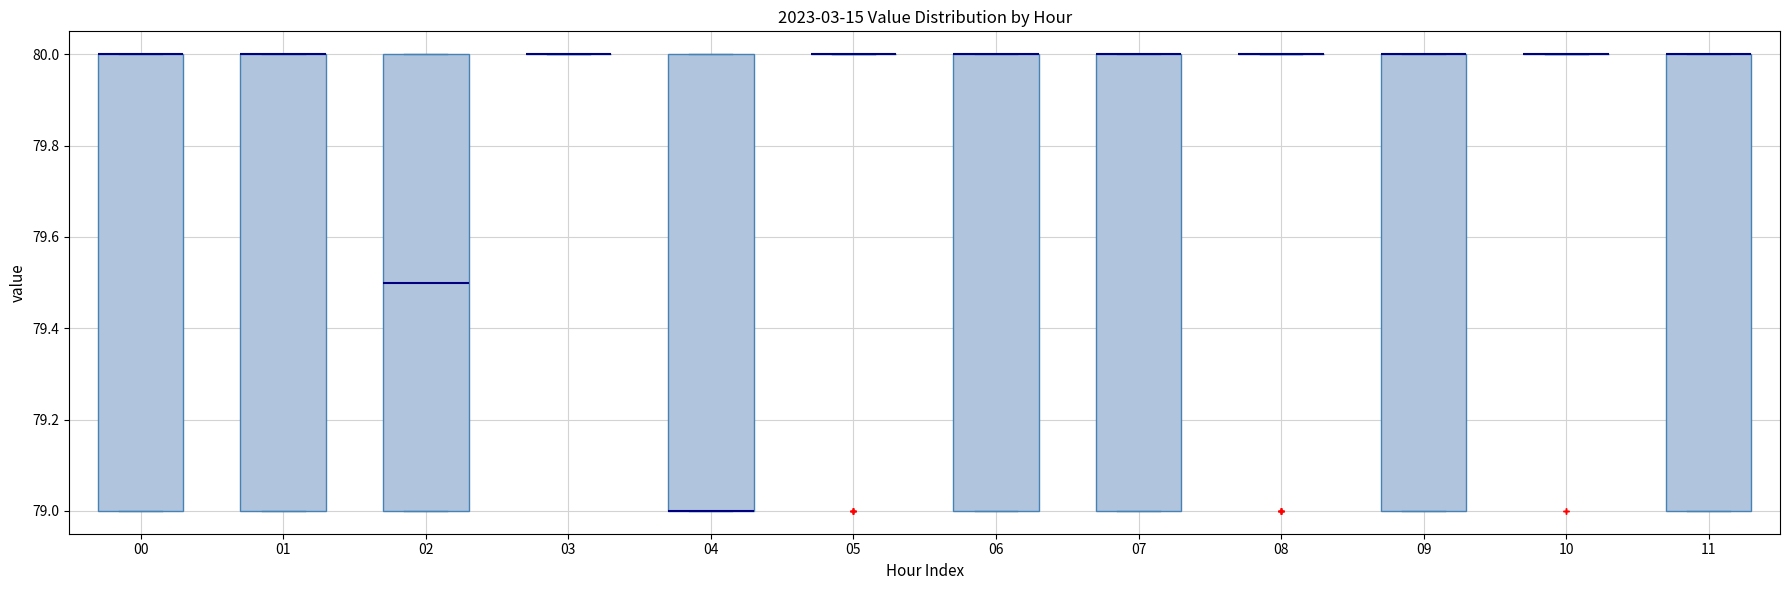

Reading left to right, transcribe this box plot: for each box, give where its median line is, the range the box spans, and where its two whiskers end, as read against the y-axis. The values are not printed on the chart, so give them approximately, as read against the axis.

00: median 80.0 (drawn on the box's upper edge), box 79.0 to 80.0, whiskers 79.0 to 80.0
01: median 80.0 (drawn on the box's upper edge), box 79.0 to 80.0, whiskers 79.0 to 80.0
02: median 79.5, box 79.0 to 80.0, whiskers 79.0 to 80.0
03: box collapsed to a line at 80.0, whiskers 80.0 to 80.0
04: median 79.0 (drawn on the box's lower edge), box 79.0 to 80.0, whiskers 79.0 to 80.0
05: box collapsed to a line at 80.0, whiskers 80.0 to 80.0
06: median 80.0 (drawn on the box's upper edge), box 79.0 to 80.0, whiskers 79.0 to 80.0
07: median 80.0 (drawn on the box's upper edge), box 79.0 to 80.0, whiskers 79.0 to 80.0
08: box collapsed to a line at 80.0, whiskers 80.0 to 80.0
09: median 80.0 (drawn on the box's upper edge), box 79.0 to 80.0, whiskers 79.0 to 80.0
10: box collapsed to a line at 80.0, whiskers 80.0 to 80.0
11: median 80.0 (drawn on the box's upper edge), box 79.0 to 80.0, whiskers 79.0 to 80.0